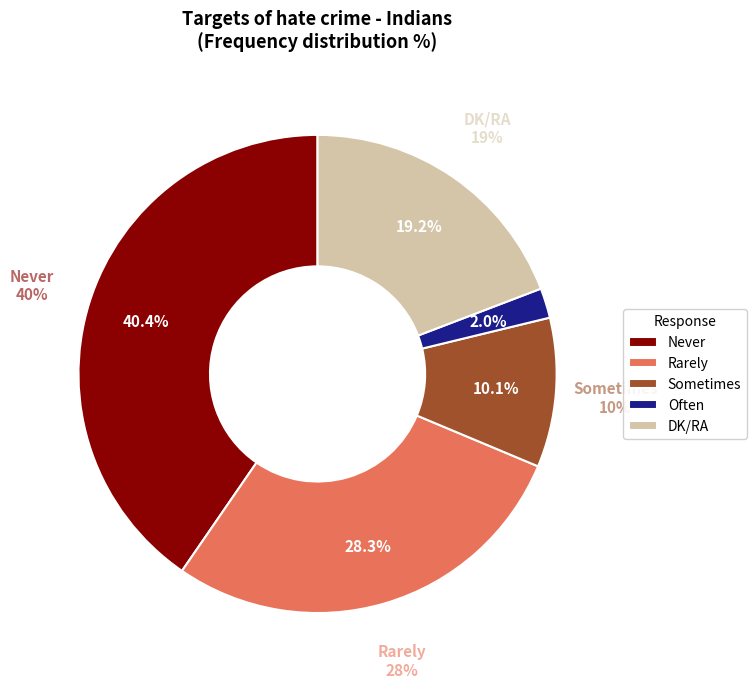

Does any single category account for the majority?

No